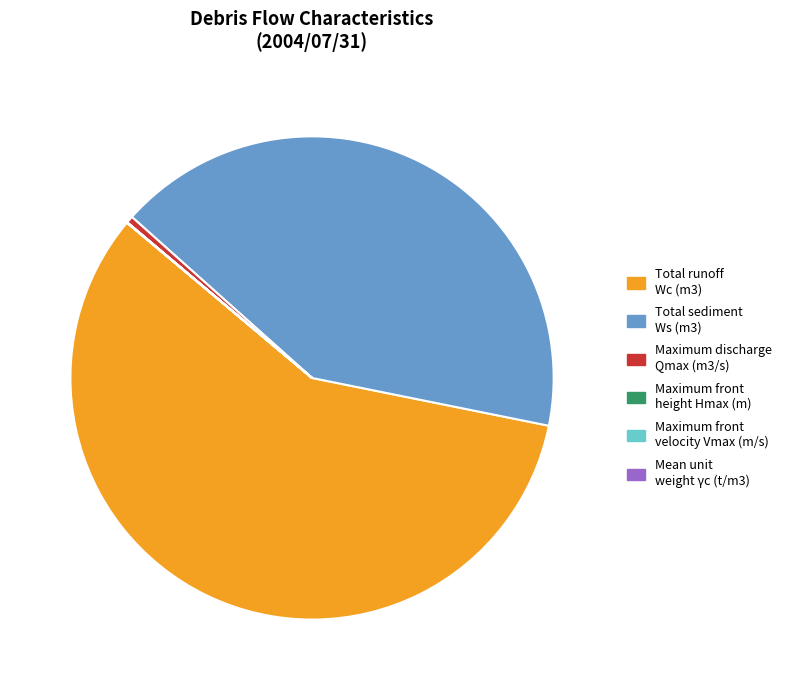

Which category has the biggest portion of the pie?

Total runoff Wc (m3)